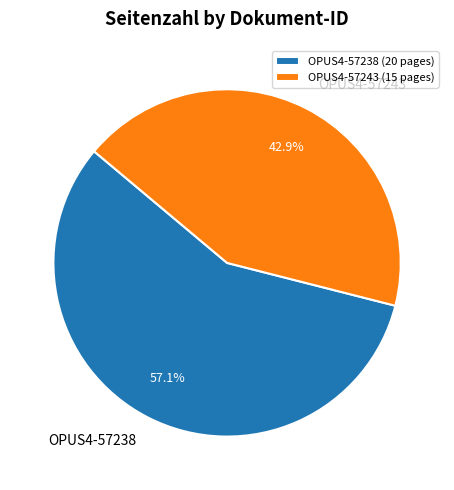

Which category has the biggest portion of the pie?

OPUS4-57238